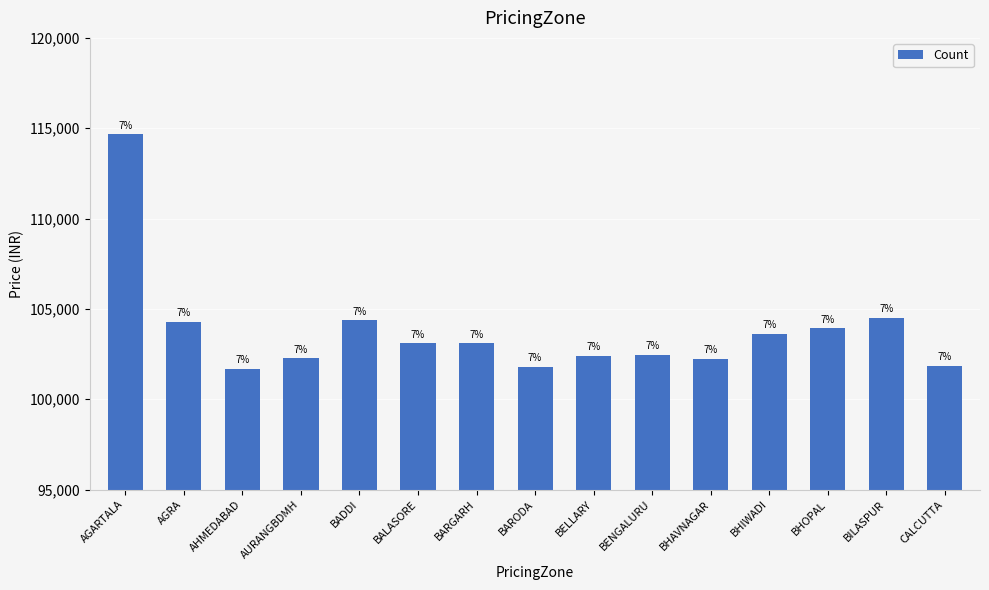

Does the chart contain any negative values?

No